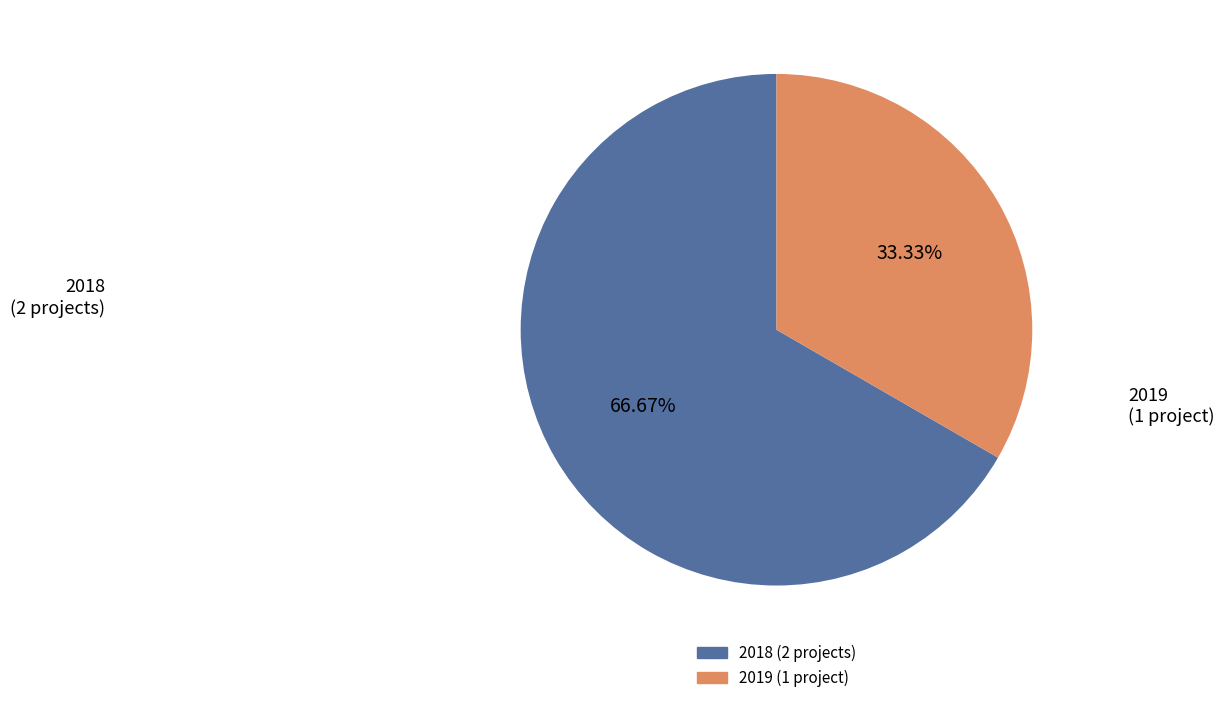

Does any single category account for the majority?

Yes